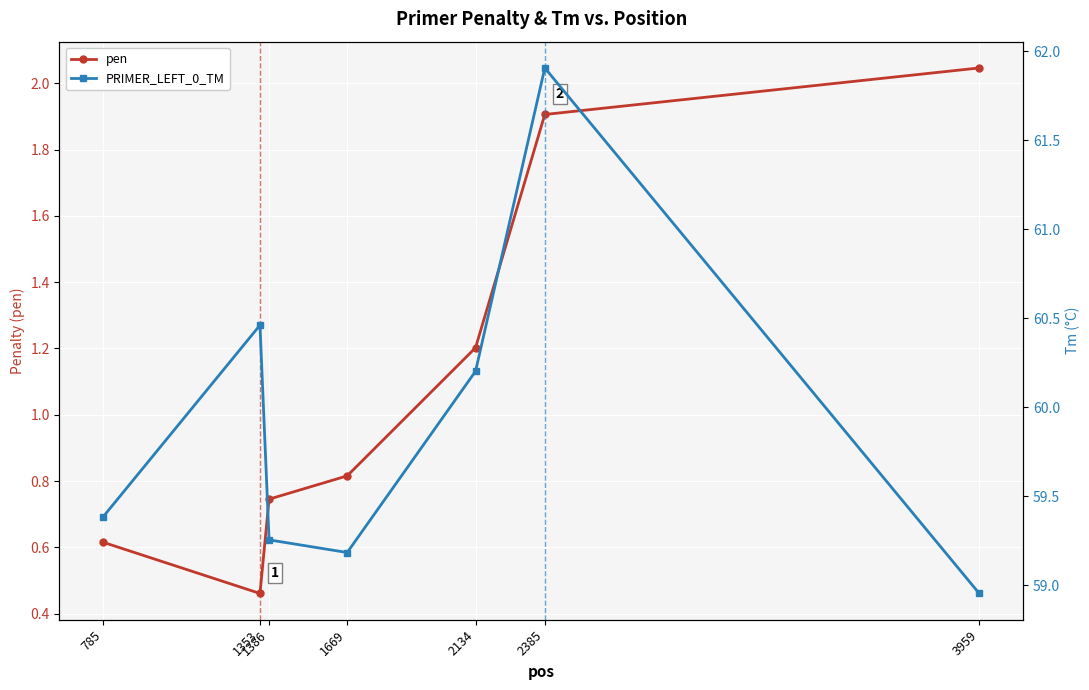

What is the lowest value of the PRIMER_LEFT_0_TM series?

59.0